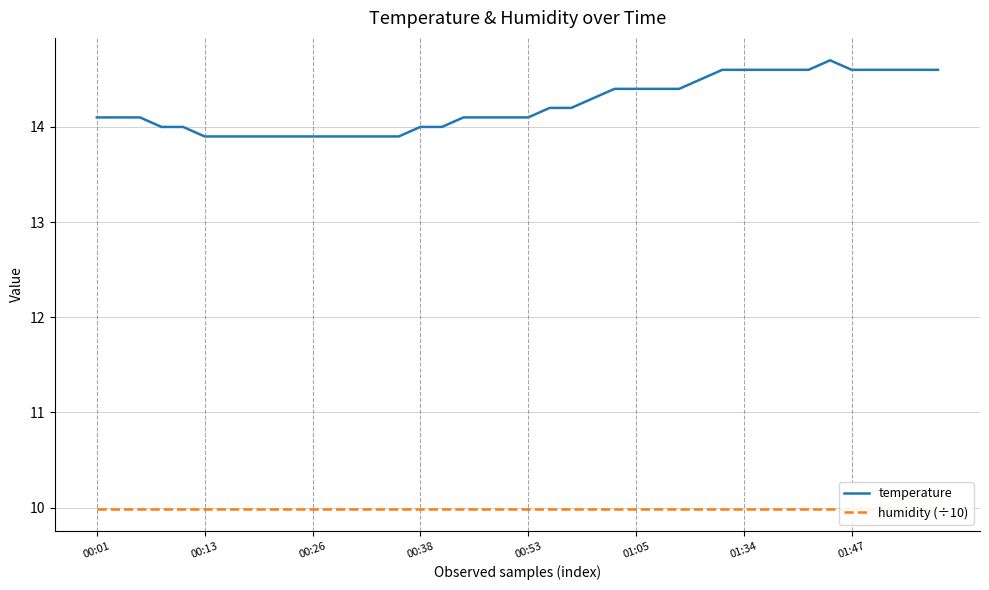

What is the maximum value for temperature?

14.7